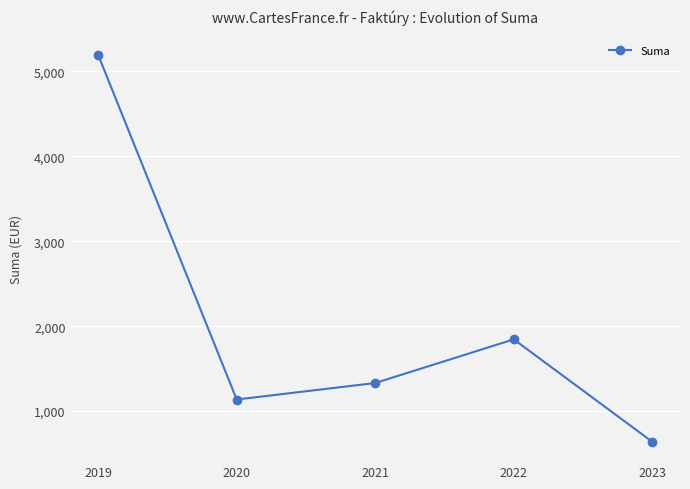

Where does the data first go above 1330?

2019